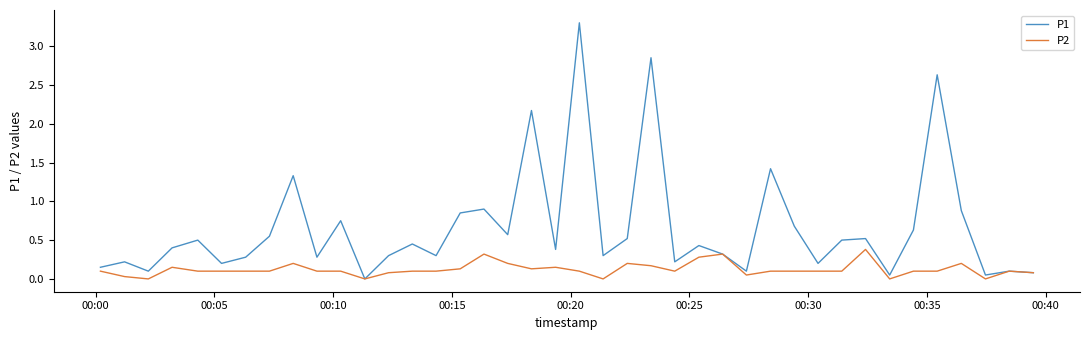

What is the highest value of the P1 series?

3.3